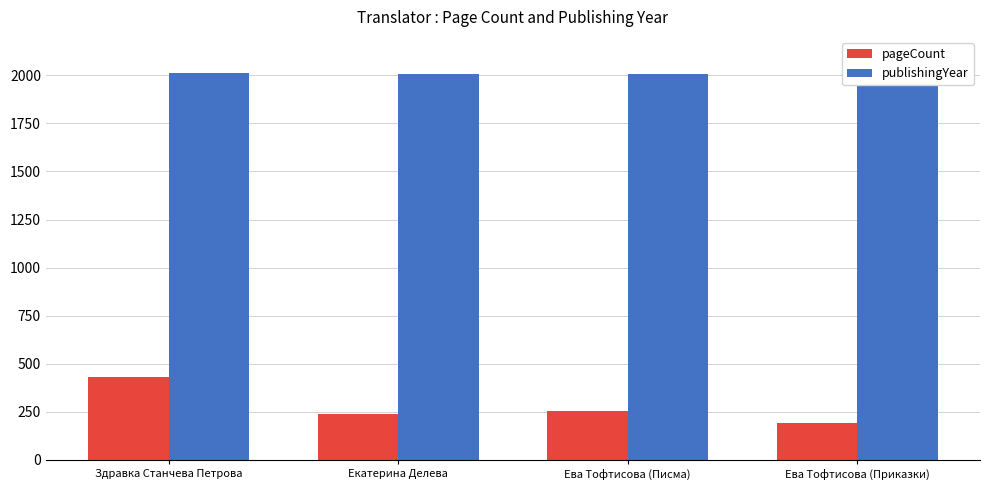

How many categories are shown in the chart?

4